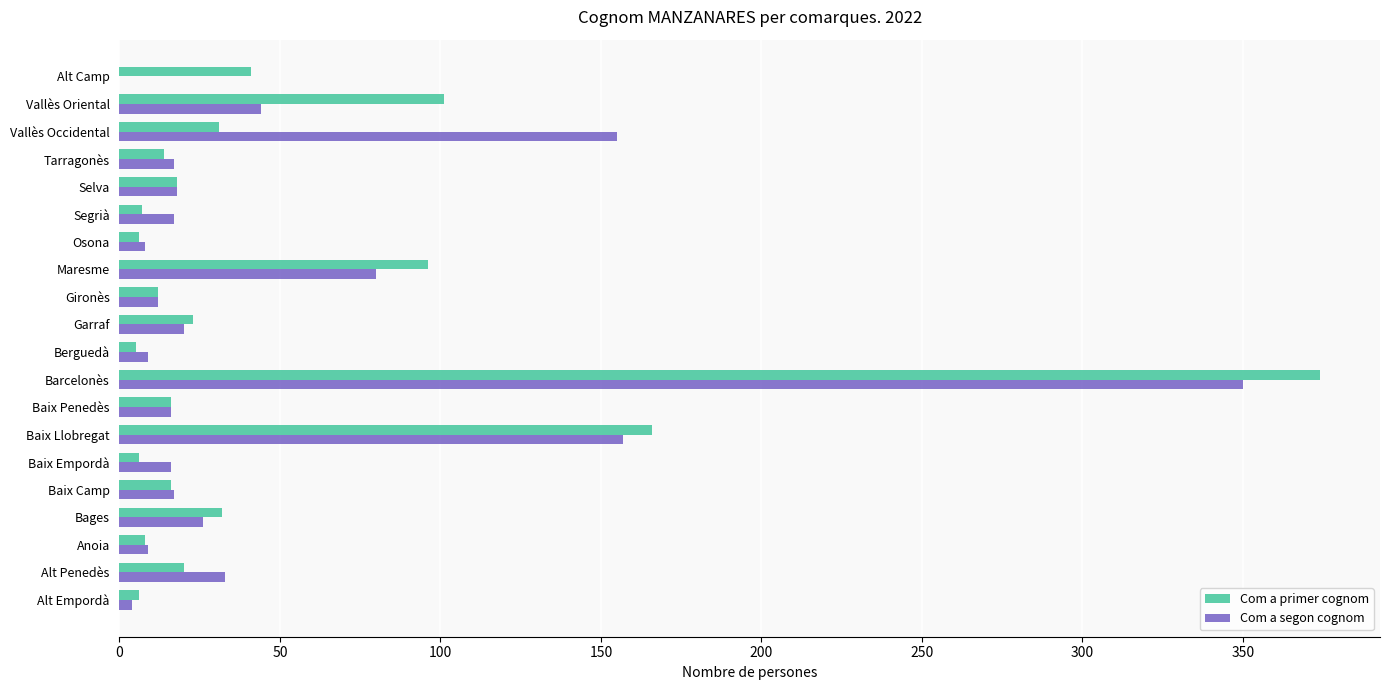

What is the total value across all series at Baix Llobregat?

323